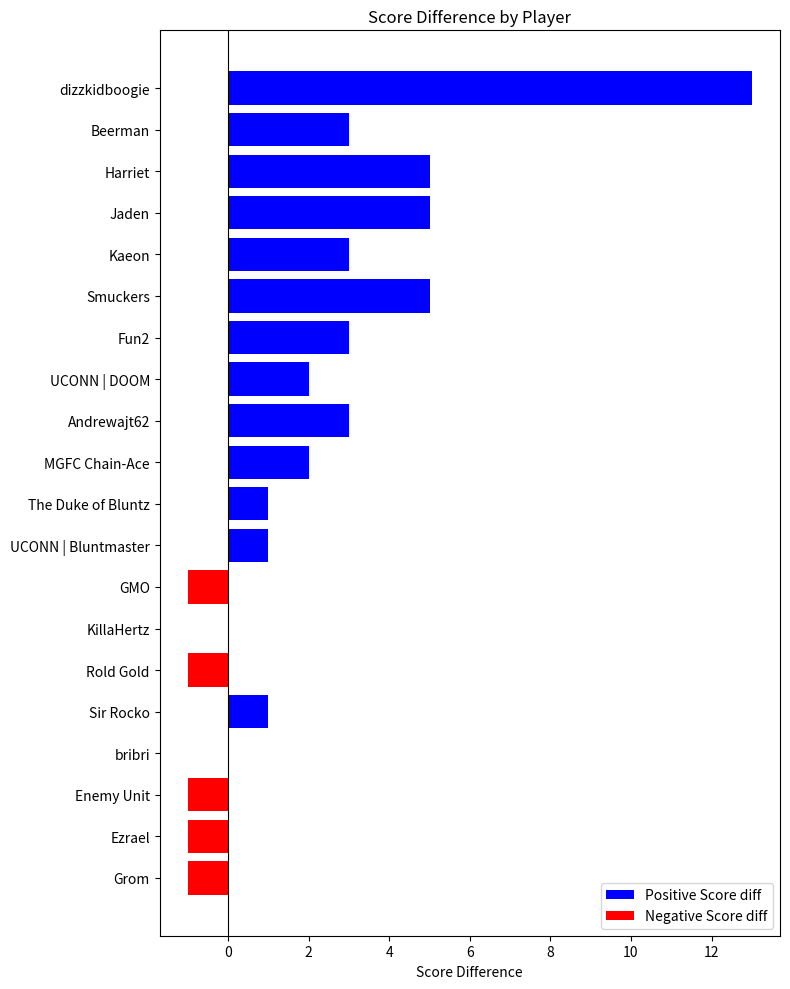

What is the average value?

2